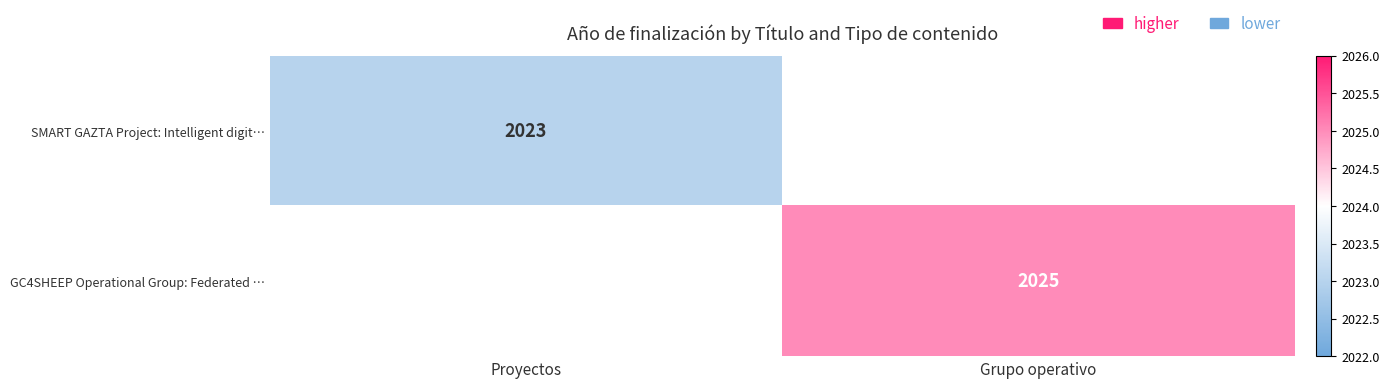

The value of GC4SHEEP Operational Group: Federated … at Grupo operativo is 1171. True or false?

False